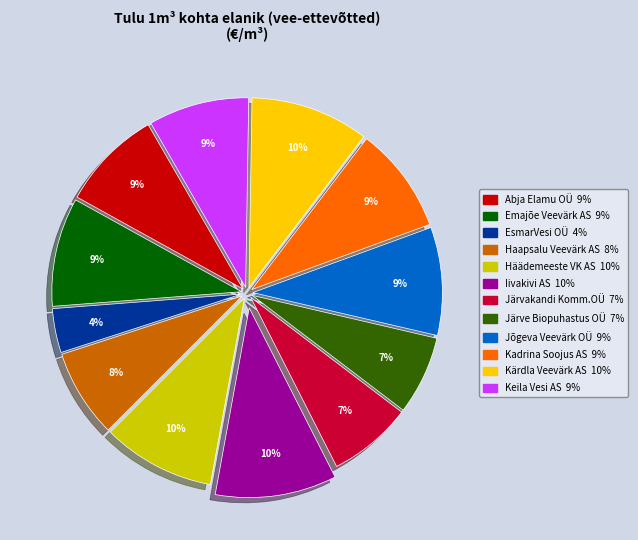

The EsmarVesi OÜ slice represents 4% of the pie. True or false?

True